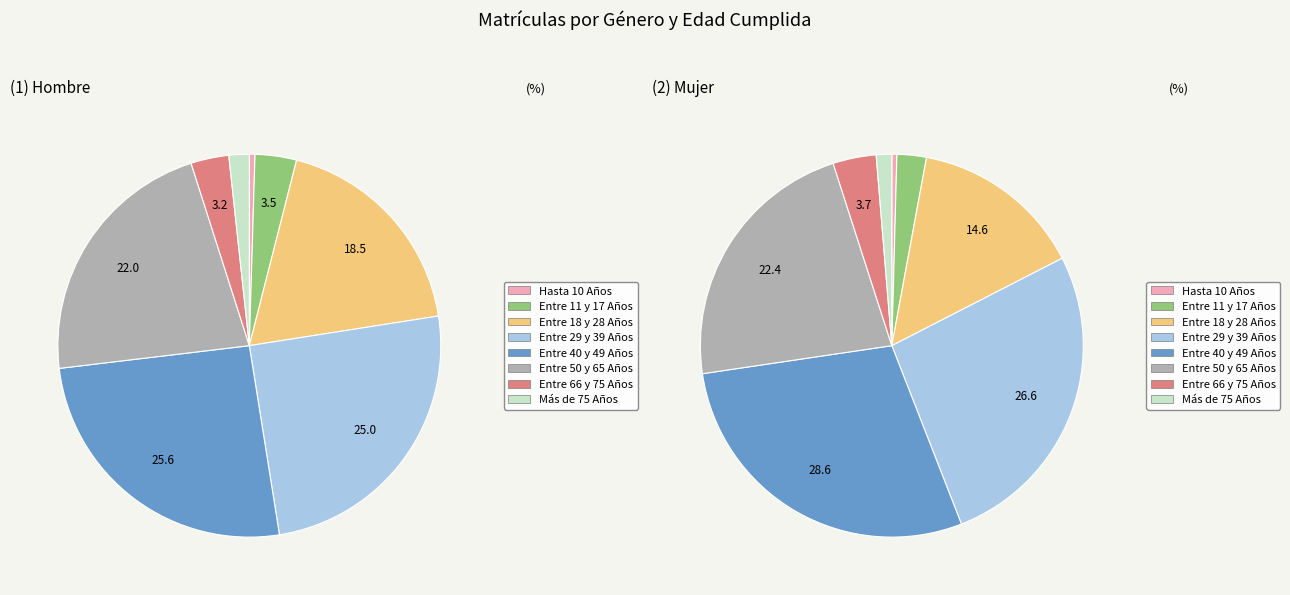

Rank the series at Entre 18 y 28 Años from highest to lowest value.

Hombre, Mujer